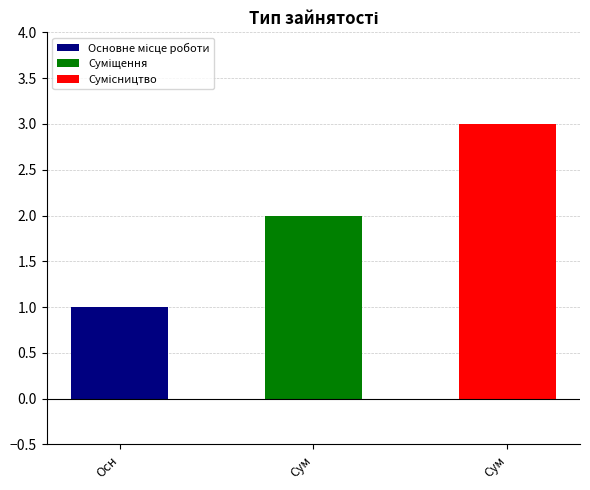

Which category has the lowest value across all series?

Основне місце роботи